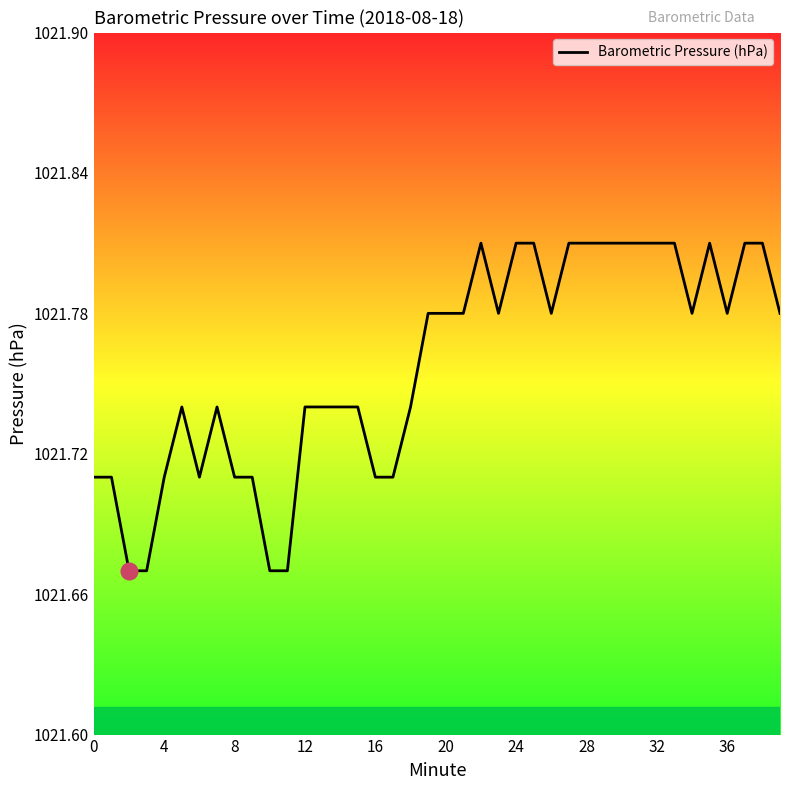

What is the sum of all values?

40870.3